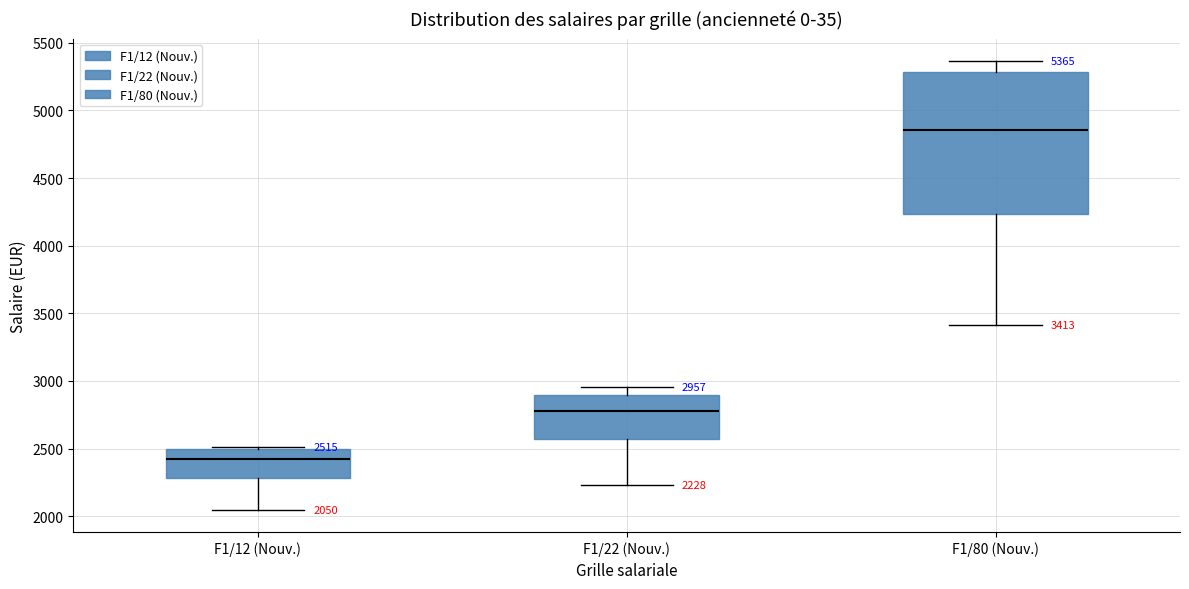

Which box has the highest median line?

F1/80 (Nouv.)